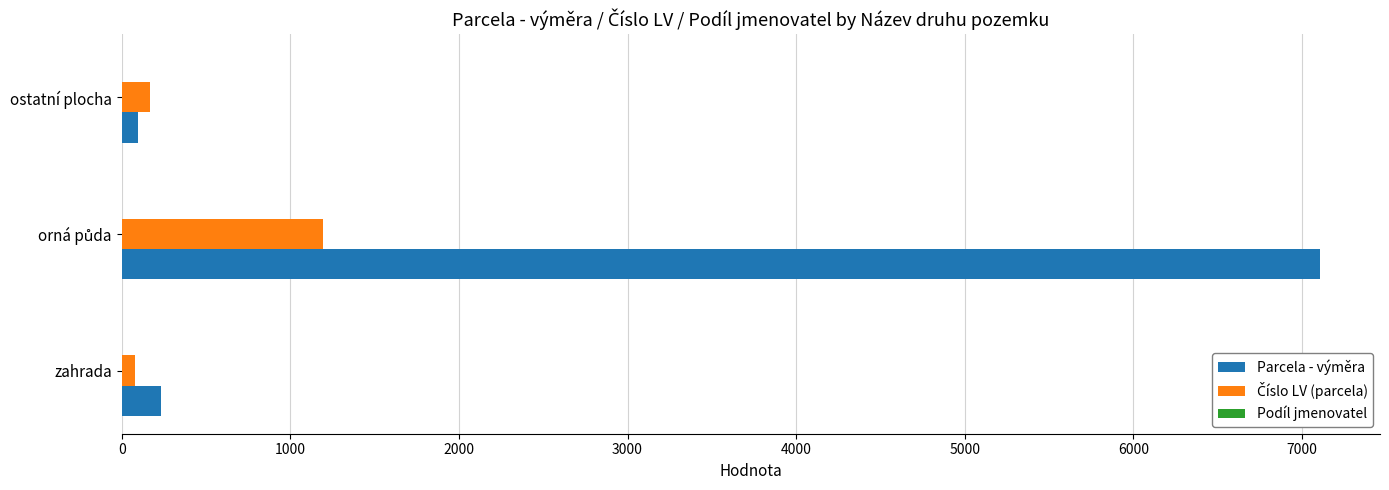

Which series has the largest total across all categories?

Parcela - výměra